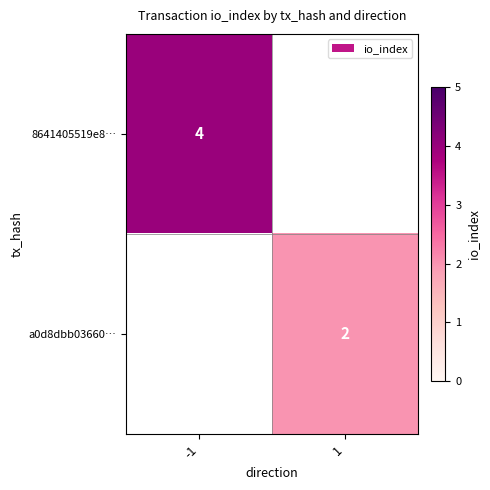

Is the value of 8641405519e8… at -1 greater than the value of a0d8dbb03660… at 1?

Yes